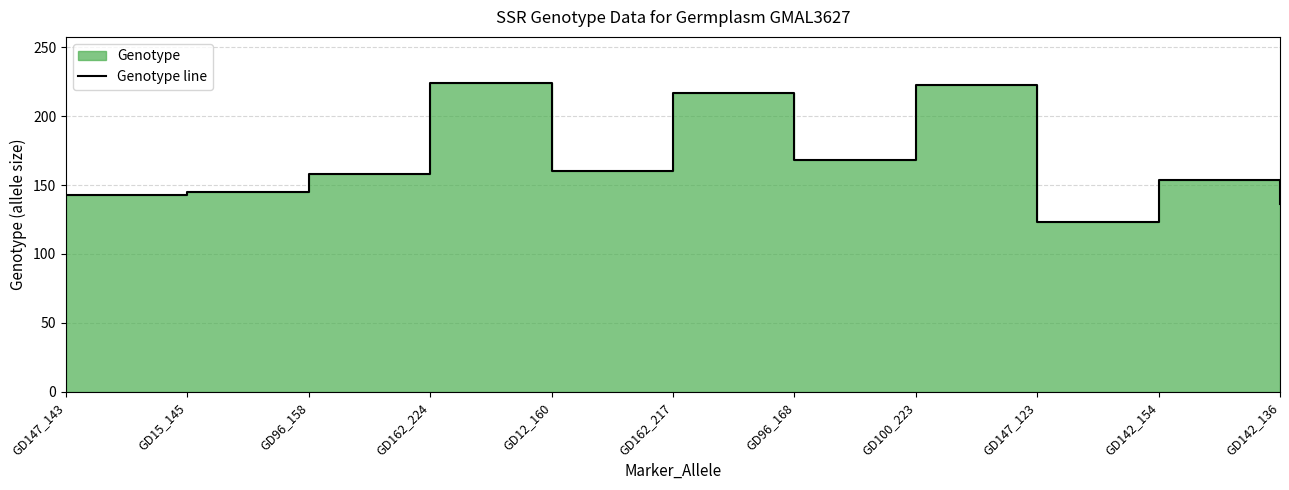

What is the difference between the maximum and minimum values?

101